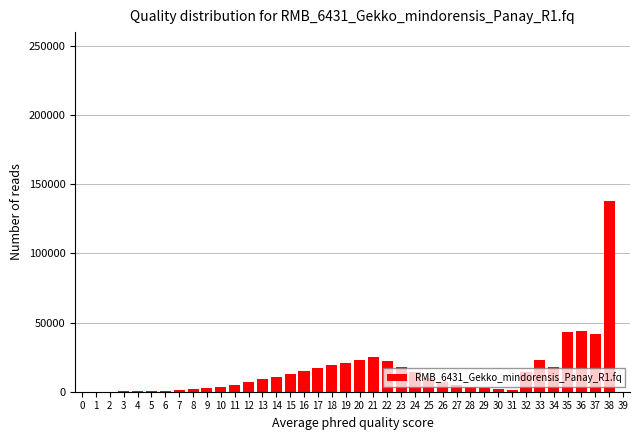

What is the greatest value displayed?

138000